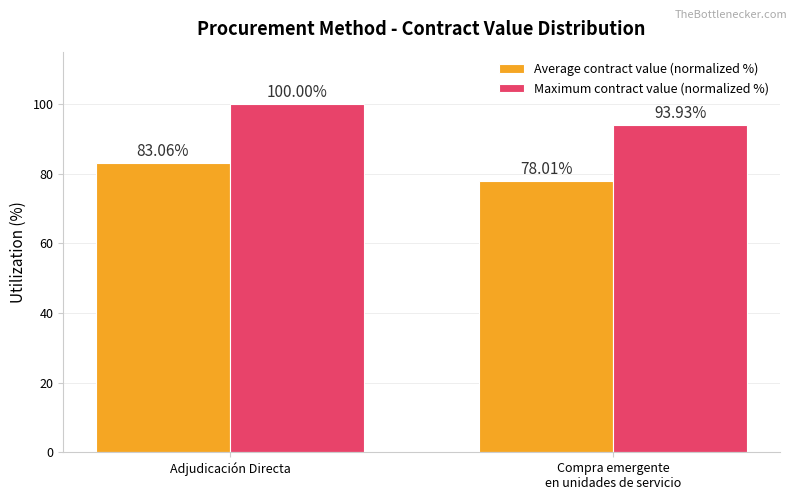

Is it true that Maximum contract value (normalized %) equals 29.9 at Adjudicación Directa?

False